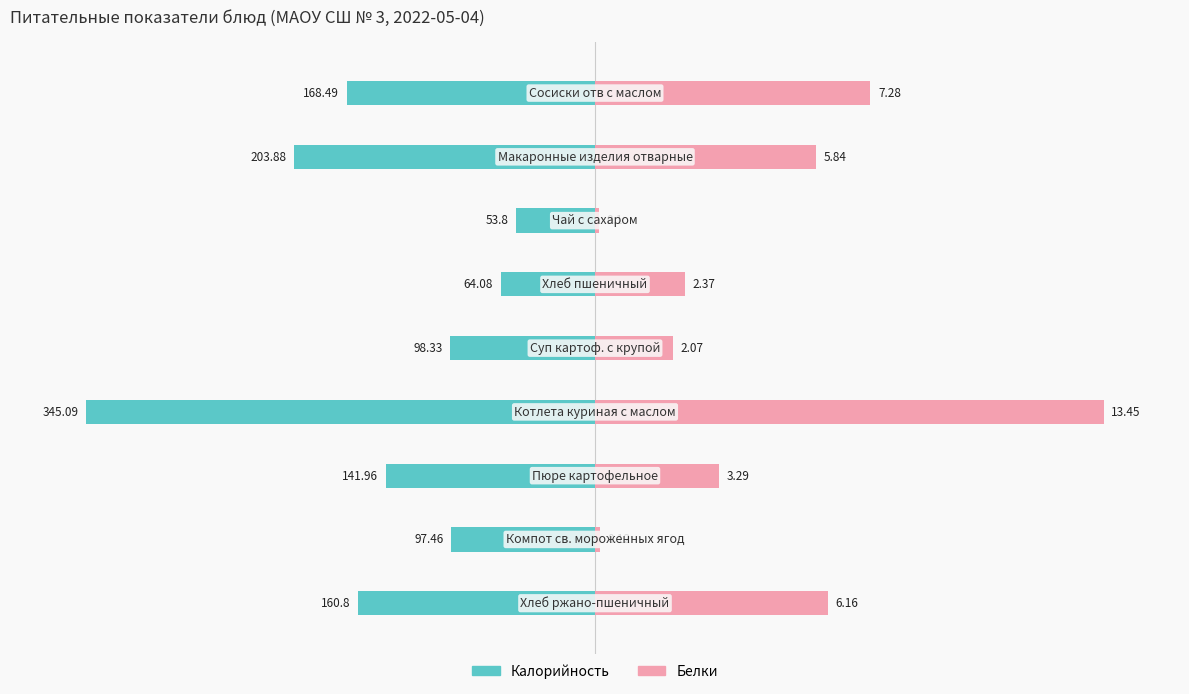

How many bars are there in each group?

2